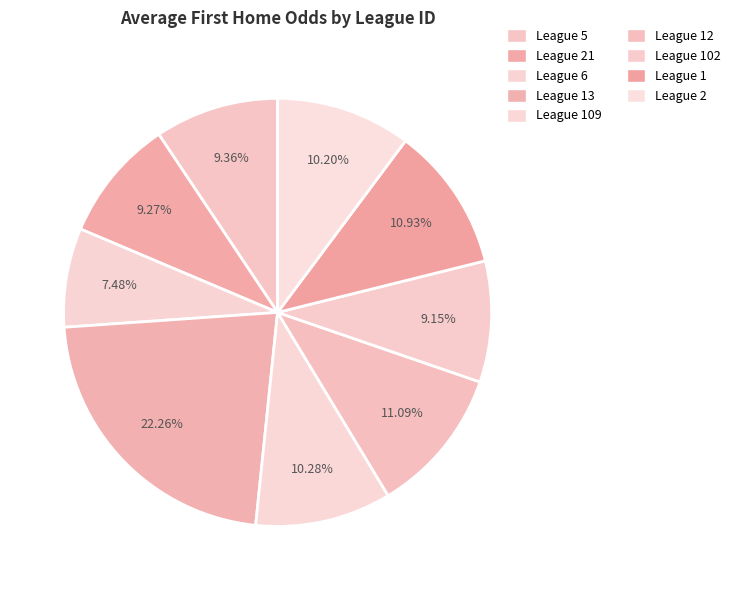

How many slices are in this pie chart?

9